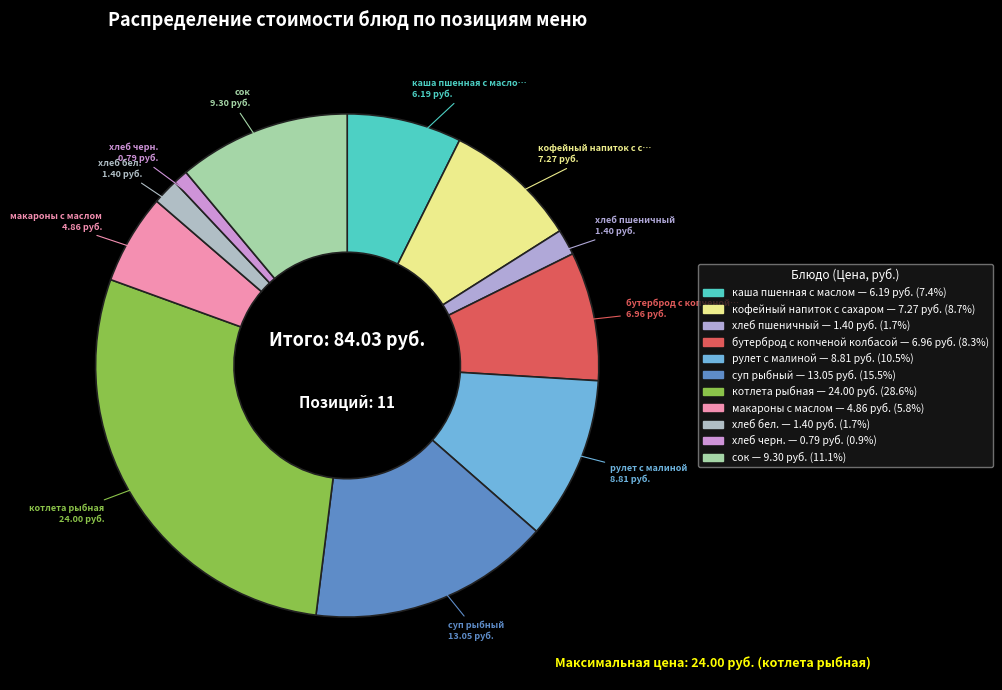

Rank the categories by value from lowest to highest.

хлеб черн., хлеб пшеничный, хлеб бел., макароны с маслом, каша пшенная с маслом, бутерброд с копченой колбасой, кофейный напиток с сахаром, рулет с малиной, сок, суп рыбный, котлета рыбная